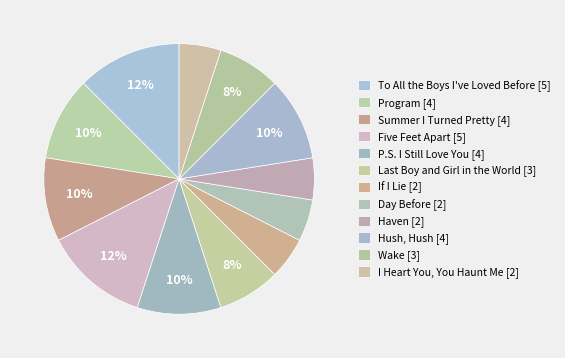

Count the number of slices in the pie.

12